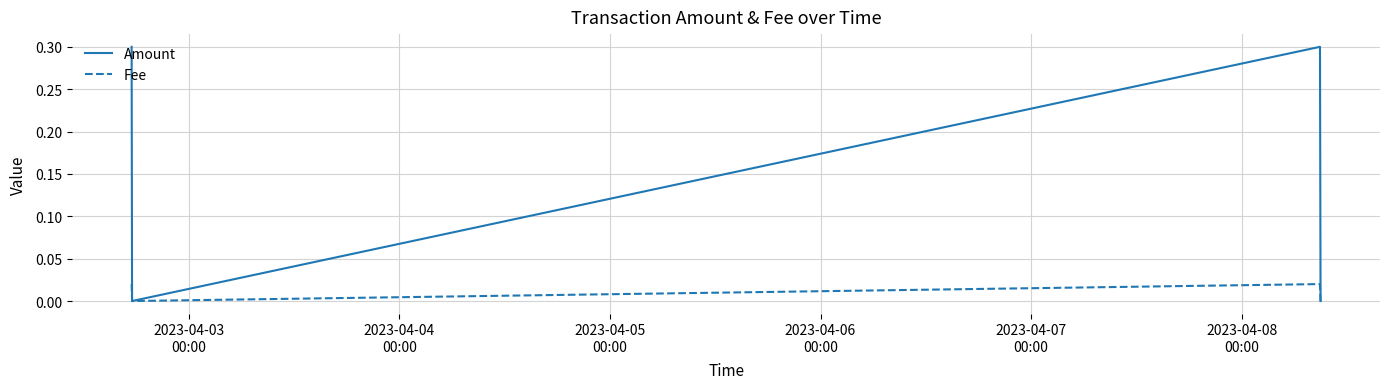

Which series has the largest range (max minus min)?

Amount